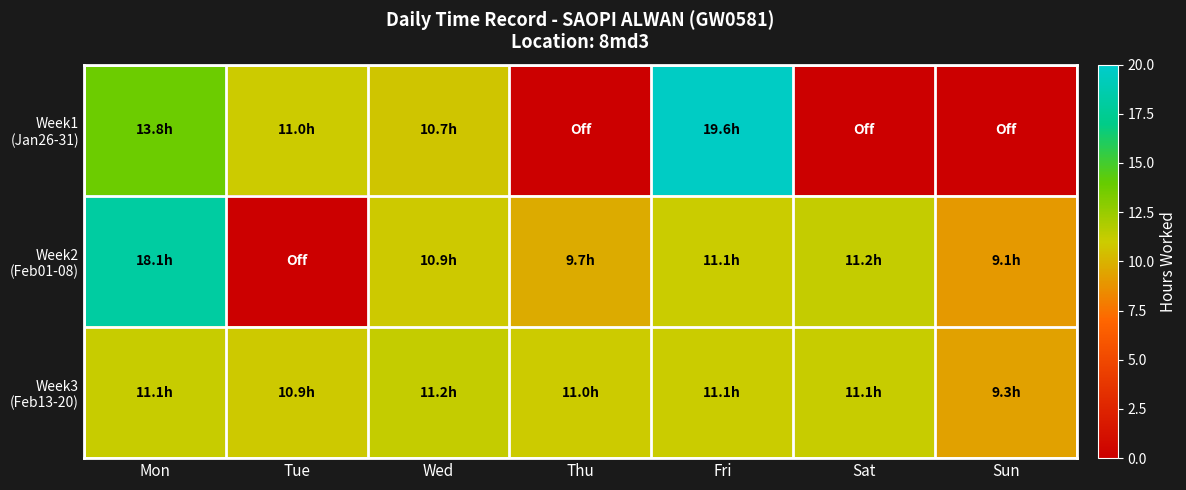

Between Tue and Wed, which series saw the biggest shift?

Week2 (Feb01-08)